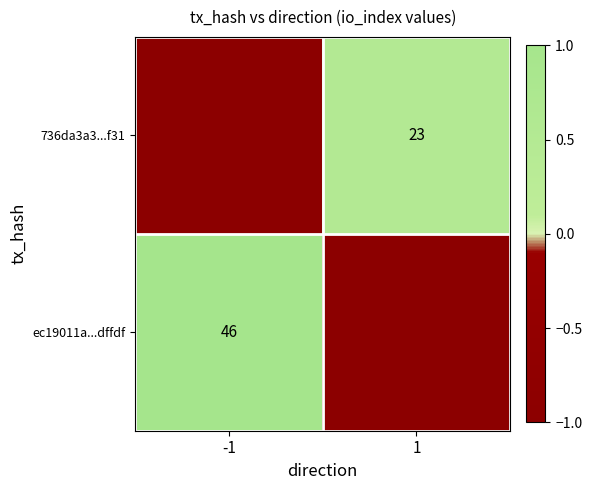

The 736da3a3...f31 series shows 0.2 at 1. True or false?

False